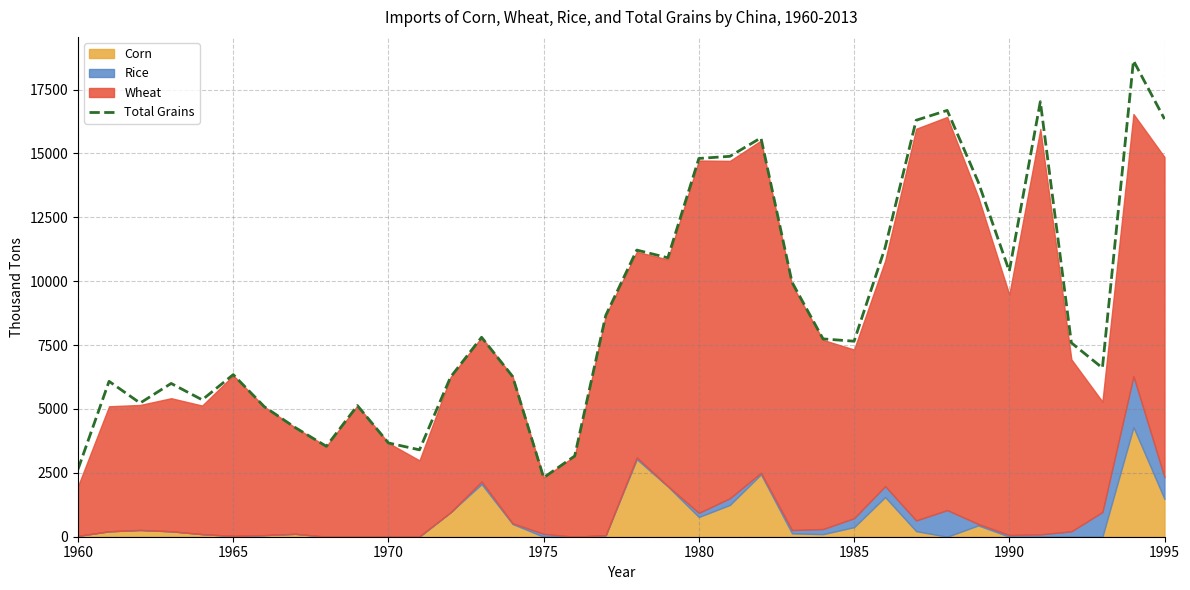

What is the difference between the maximum and minimum values?

16314